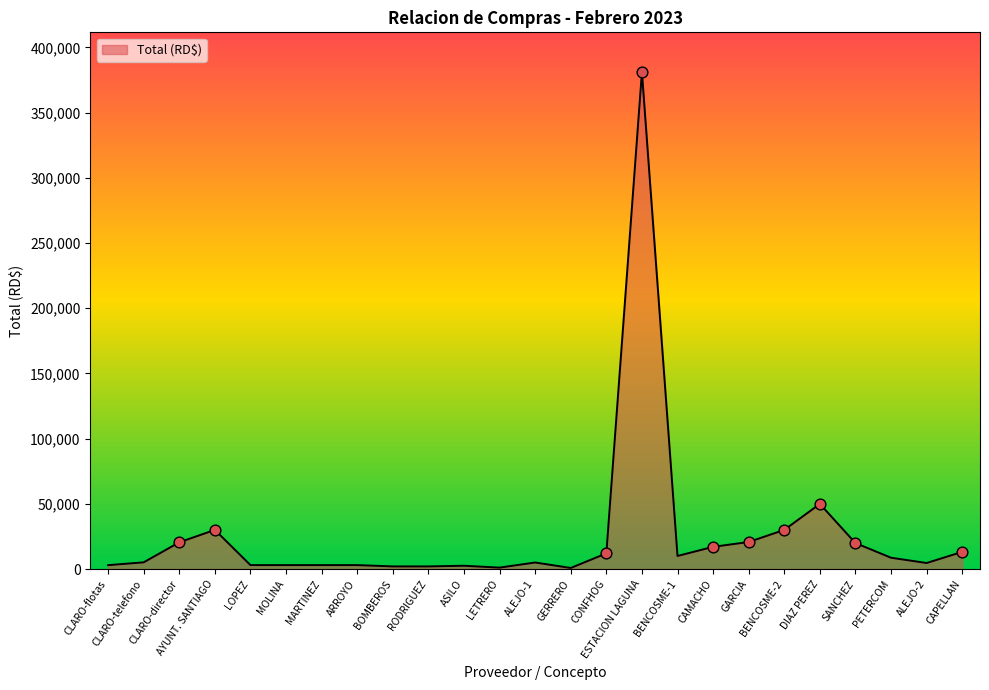

What is the change in value from CLARO-telefono to ARROYO?

-2126.3